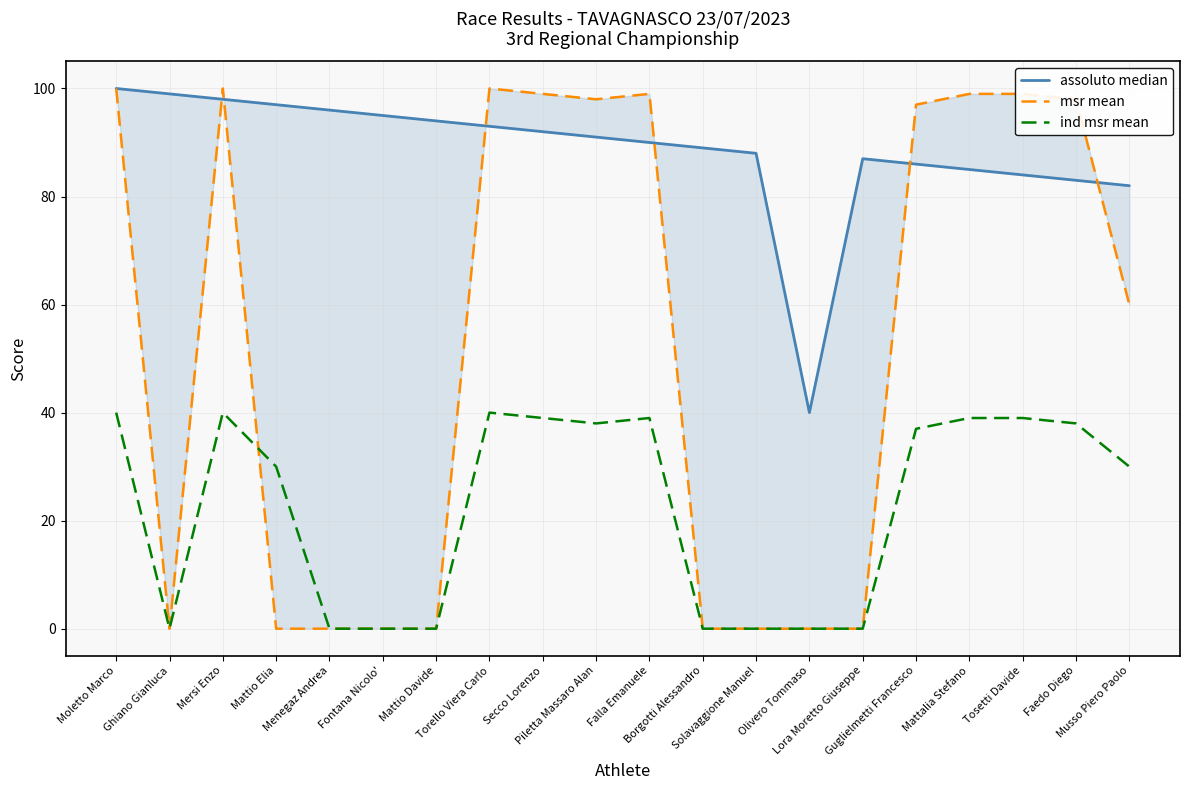

Is this an area chart (filled region under the line)?

No